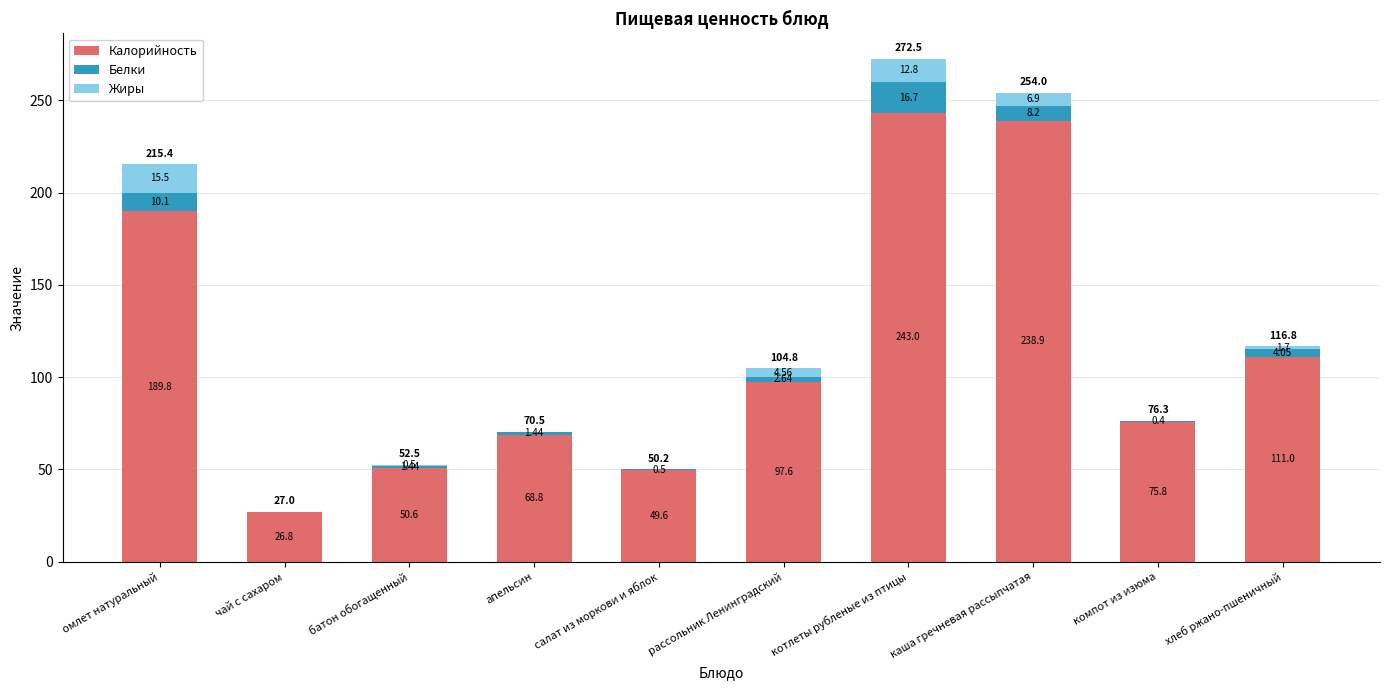

Does the chart contain stacked bars?

Yes